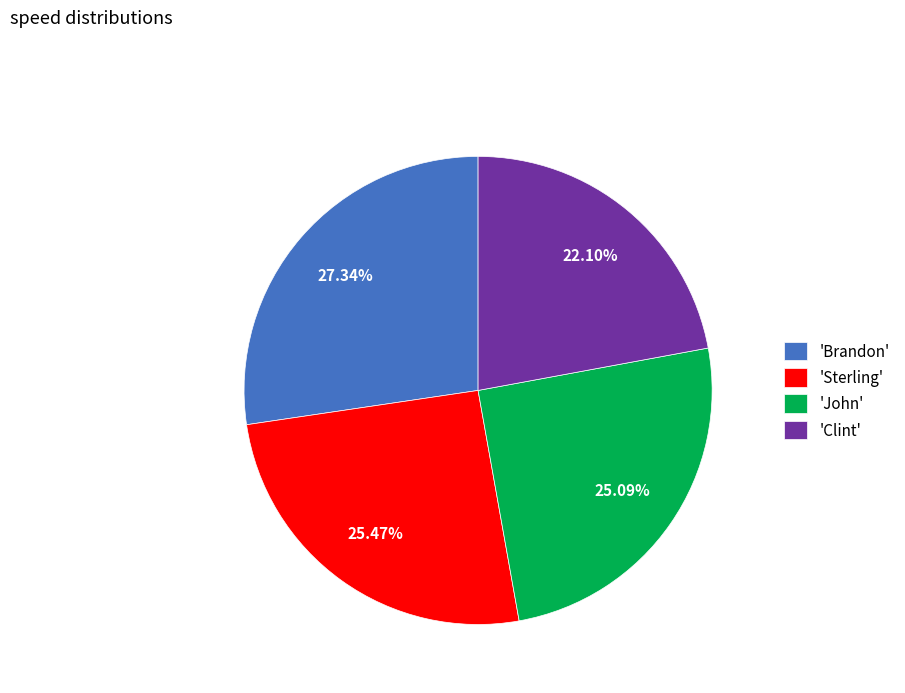

Count the number of slices in the pie.

4